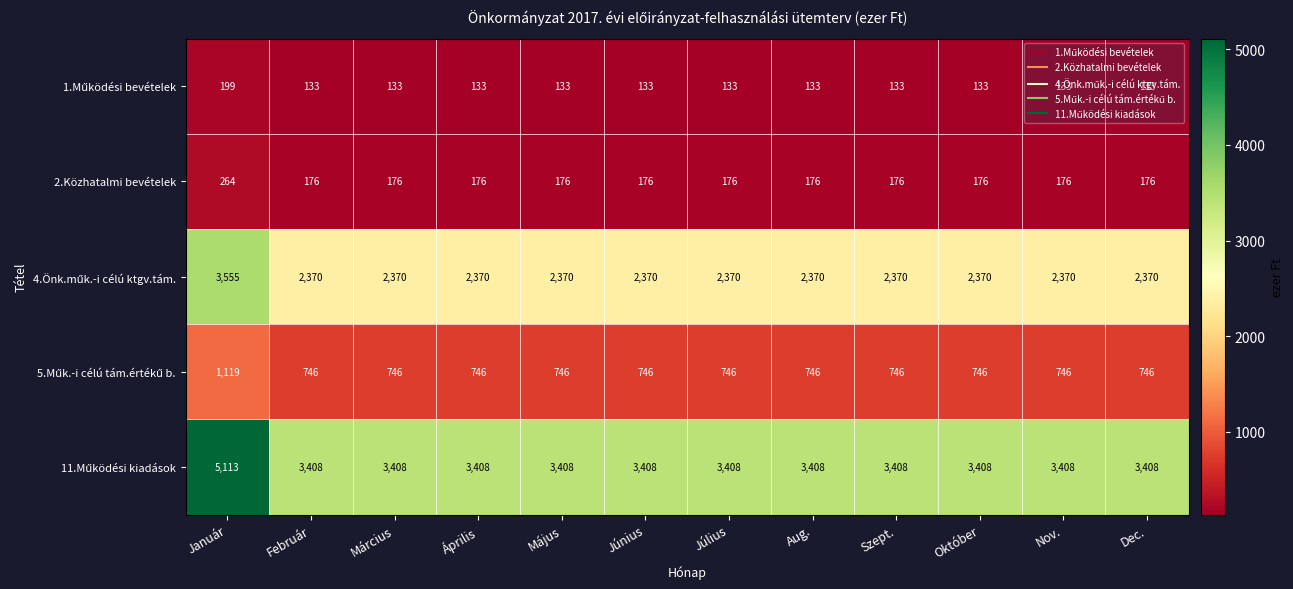

What is the sum of all 2.Közhatalmi bevételek values?

2200